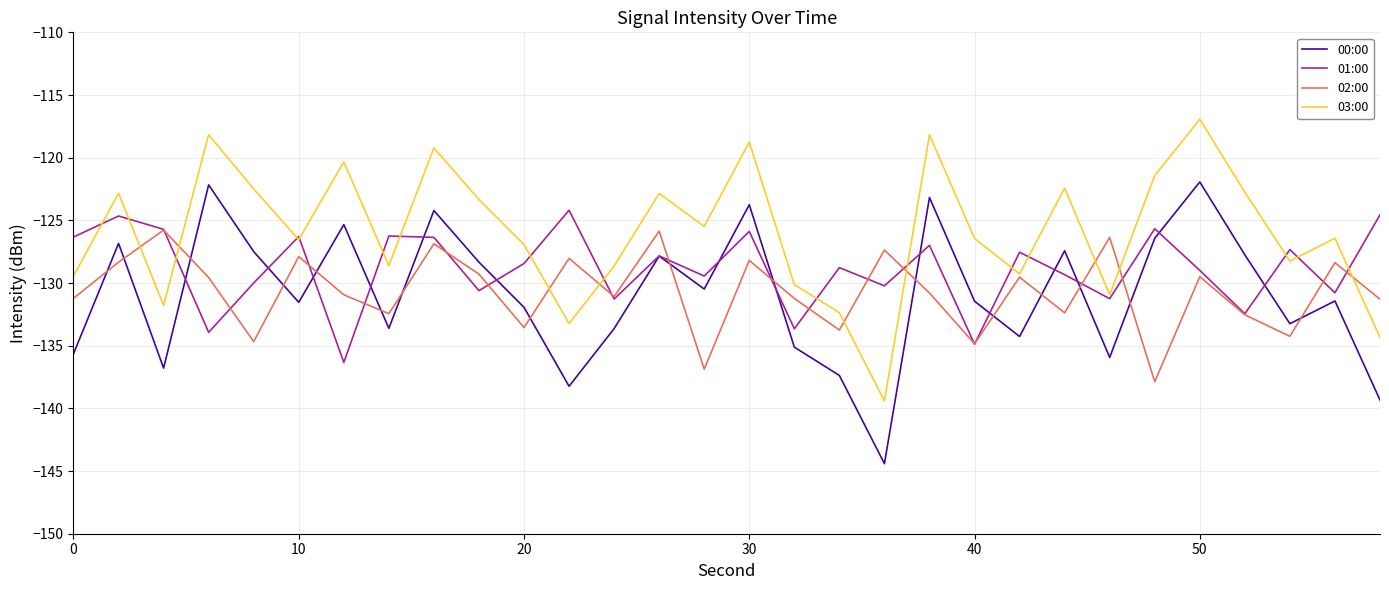

Which series has the largest total across all categories?

03:00